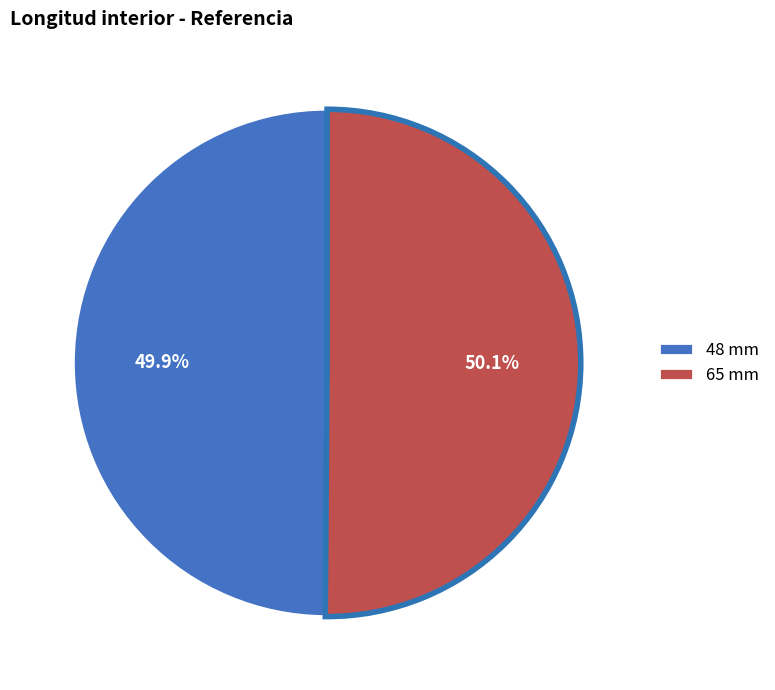

Combined, what portion of the pie is 48 mm and 65 mm?

100.0%